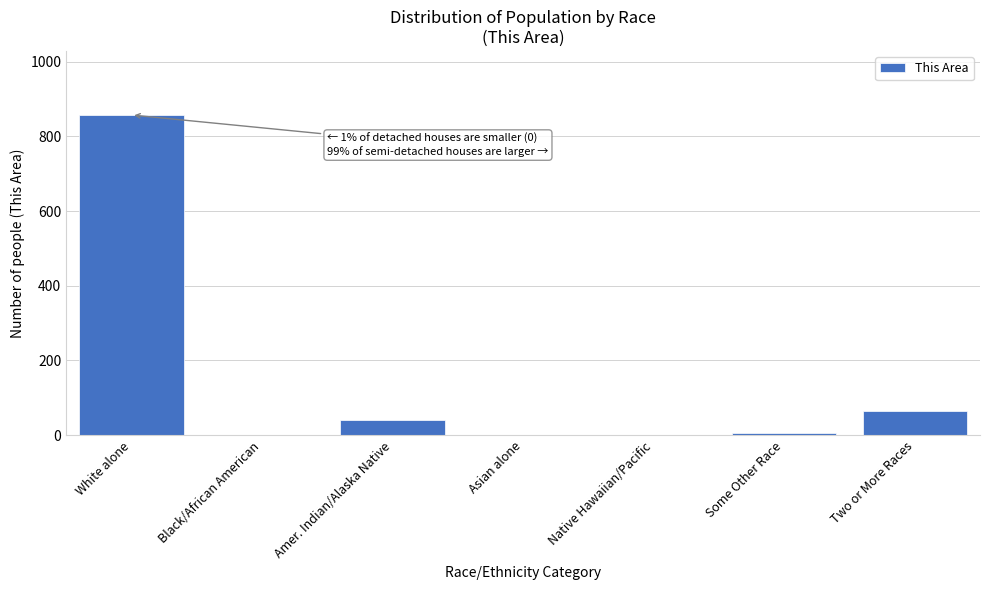

Reading left to right, extract all data points from this chart.

White alone=857	Black/African American=0	Amer. Indian/Alaska Native=41	Asian alone=0	Native Hawaiian/Pacific=0	Some Other Race=5	Two or More Races=66